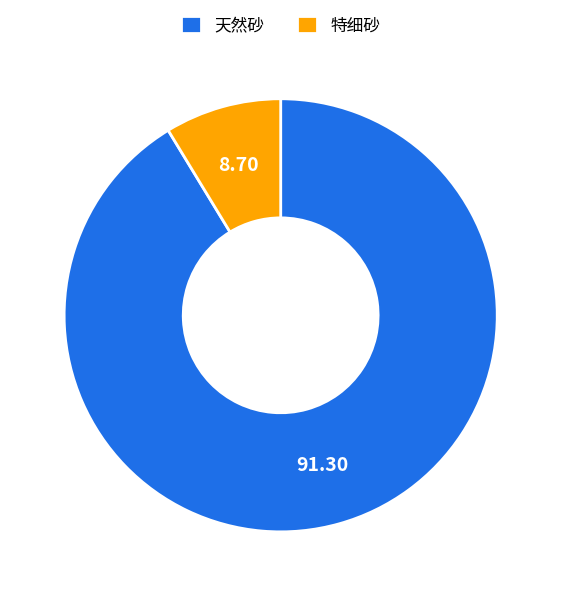

Does 天然砂 represent more than half of the total?

Yes